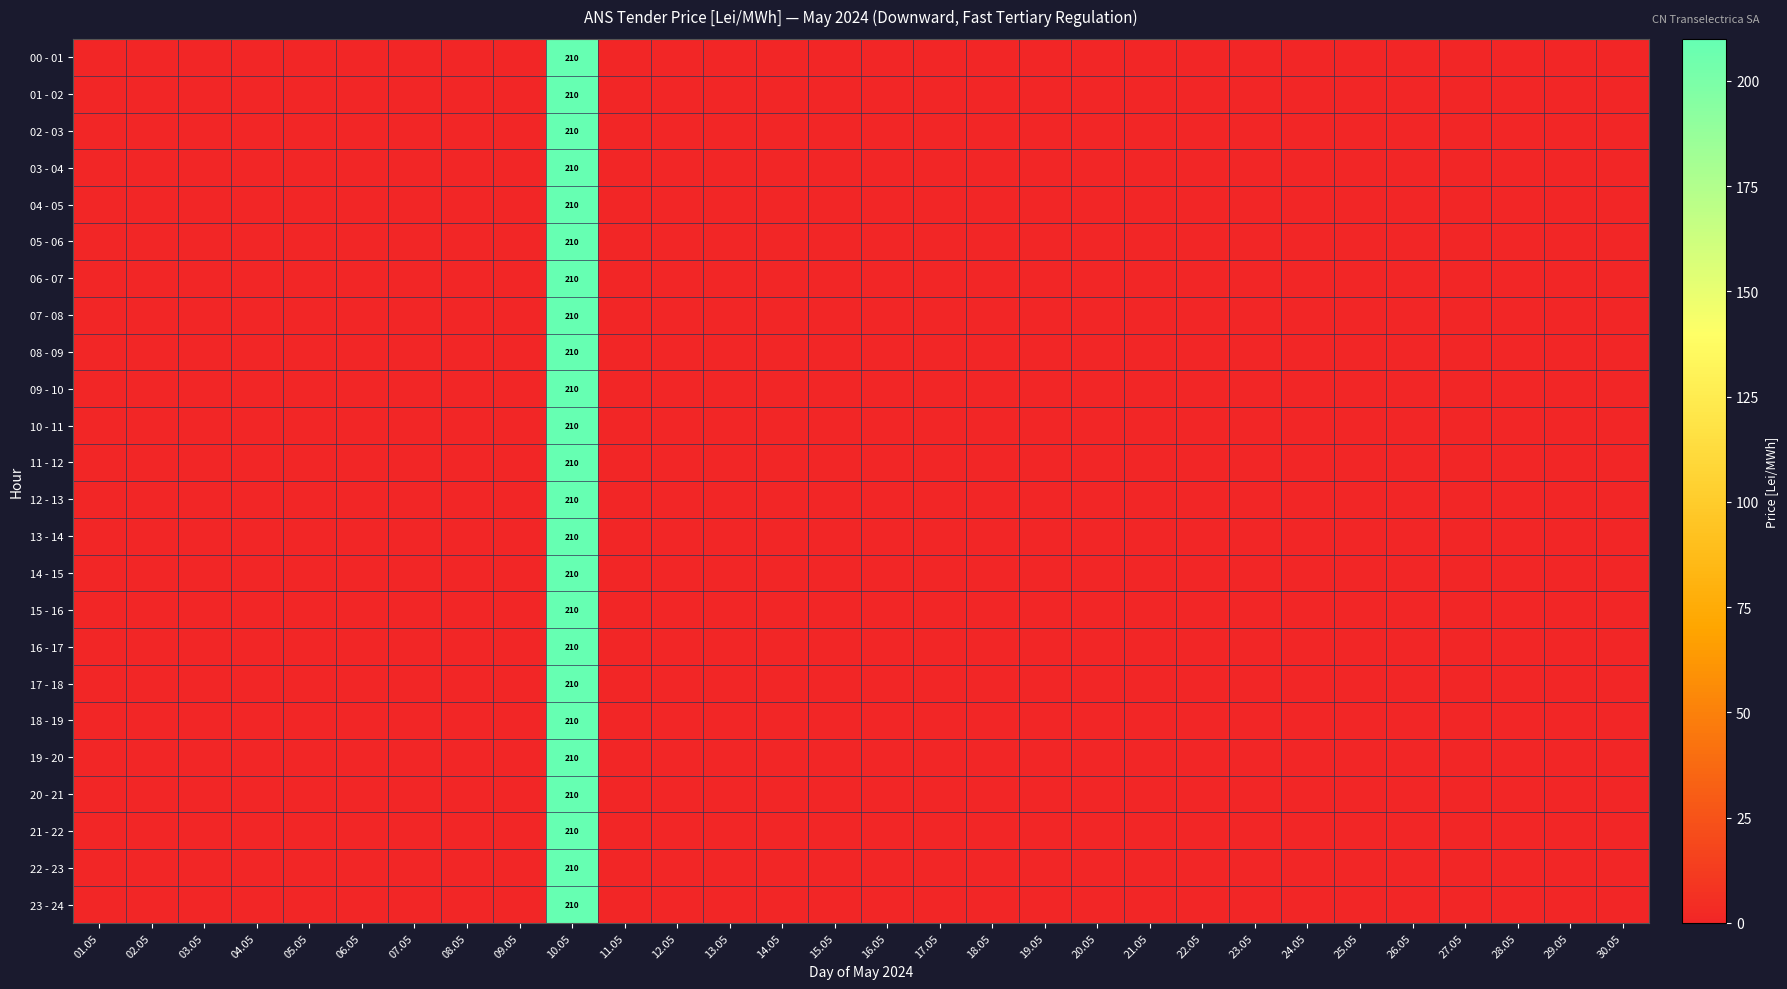

Which has a higher value, 11.05 or 09.05?

11.05